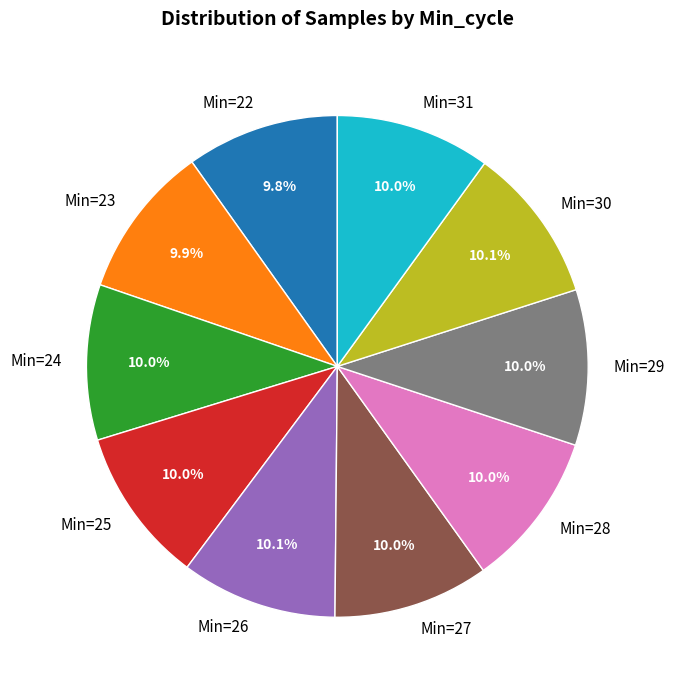

How many slices are in this pie chart?

10